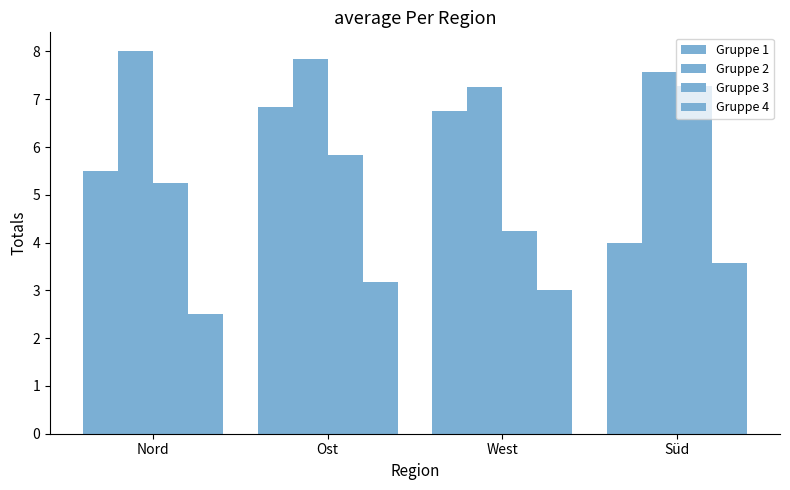

Reading left to right, list all the values displayed in this chart.

Gruppe 1: Nord=5.5	Ost=6.8	West=6.8	Süd=4.0
Gruppe 2: Nord=8.0	Ost=7.8	West=7.2	Süd=7.6
Gruppe 3: Nord=5.2	Ost=5.8	West=4.2	Süd=7.3
Gruppe 4: Nord=2.5	Ost=3.2	West=3.0	Süd=3.6